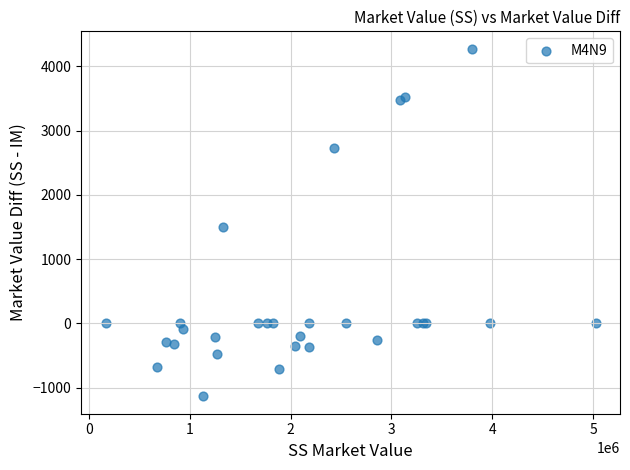

What Y value in the scatter plot is closest to 1569?

1498.1